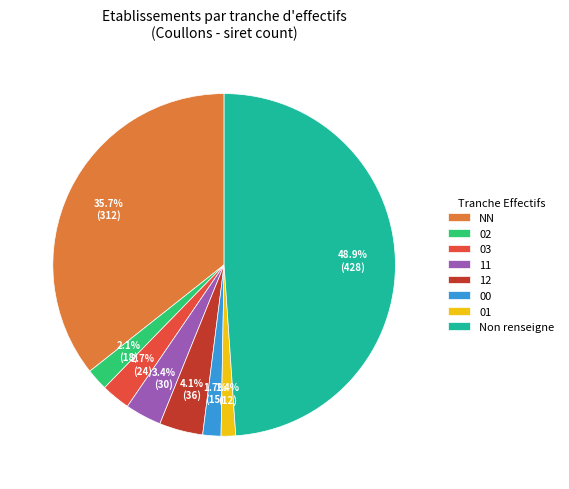

Count the number of slices in the pie.

8